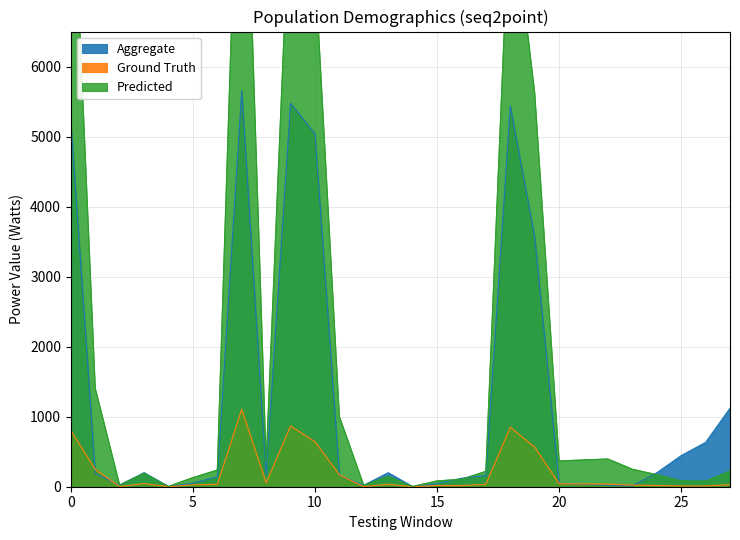

The Aggregate series shows 3571.0 at 19. True or false?

True